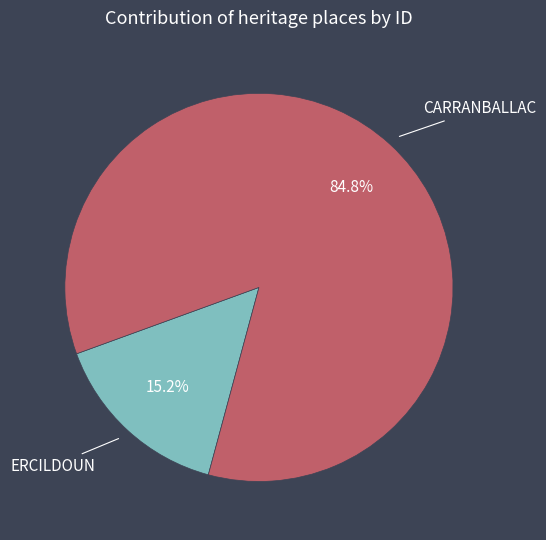

Count the number of slices in the pie.

2